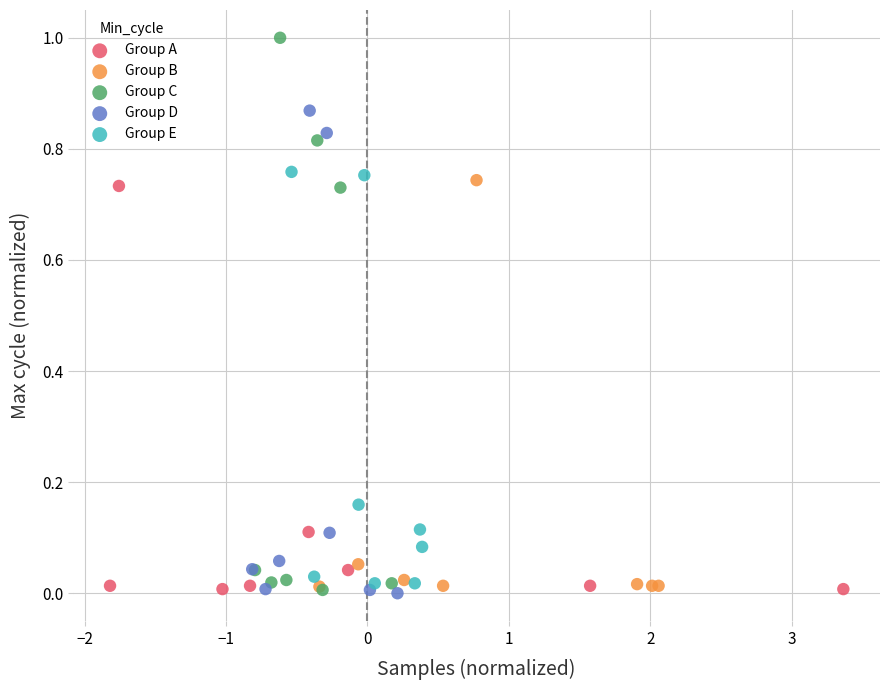

Which series has the largest Y range (max minus min)?

Group C